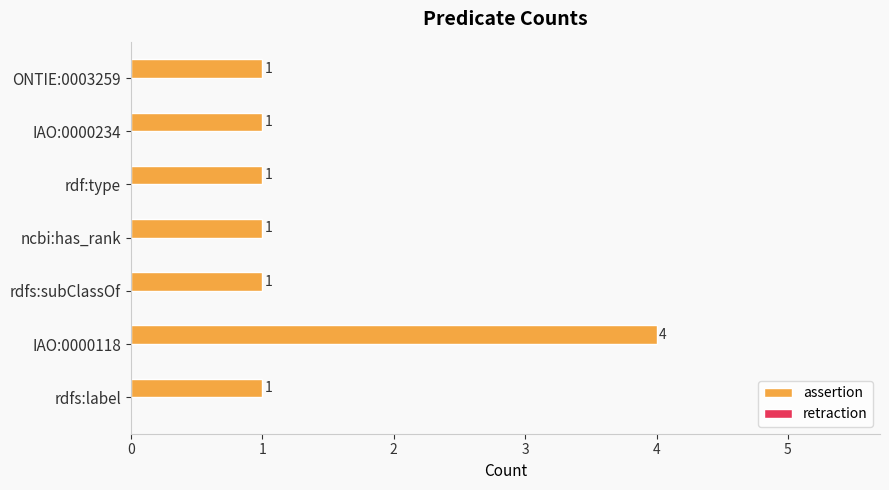

The chart shows a value of 1 at rdfs:label. True or false?

True